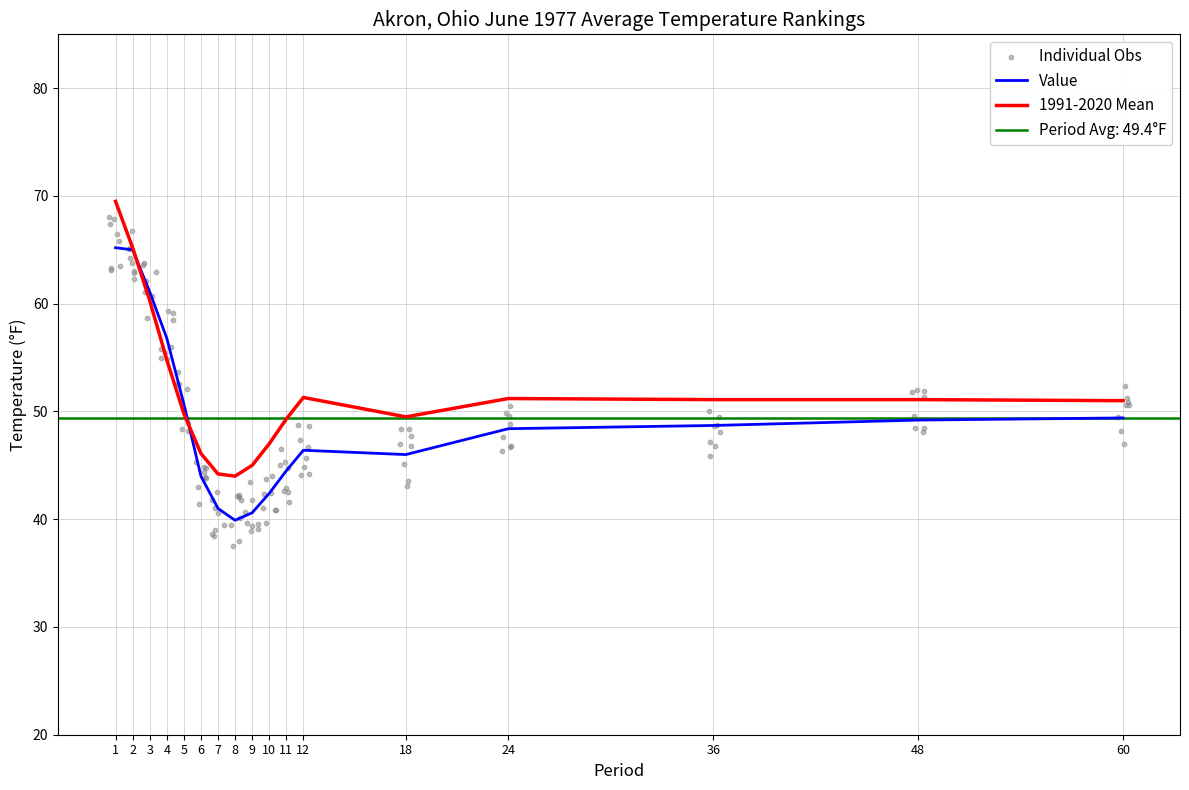

What is the total value across all series at 1?

134.7